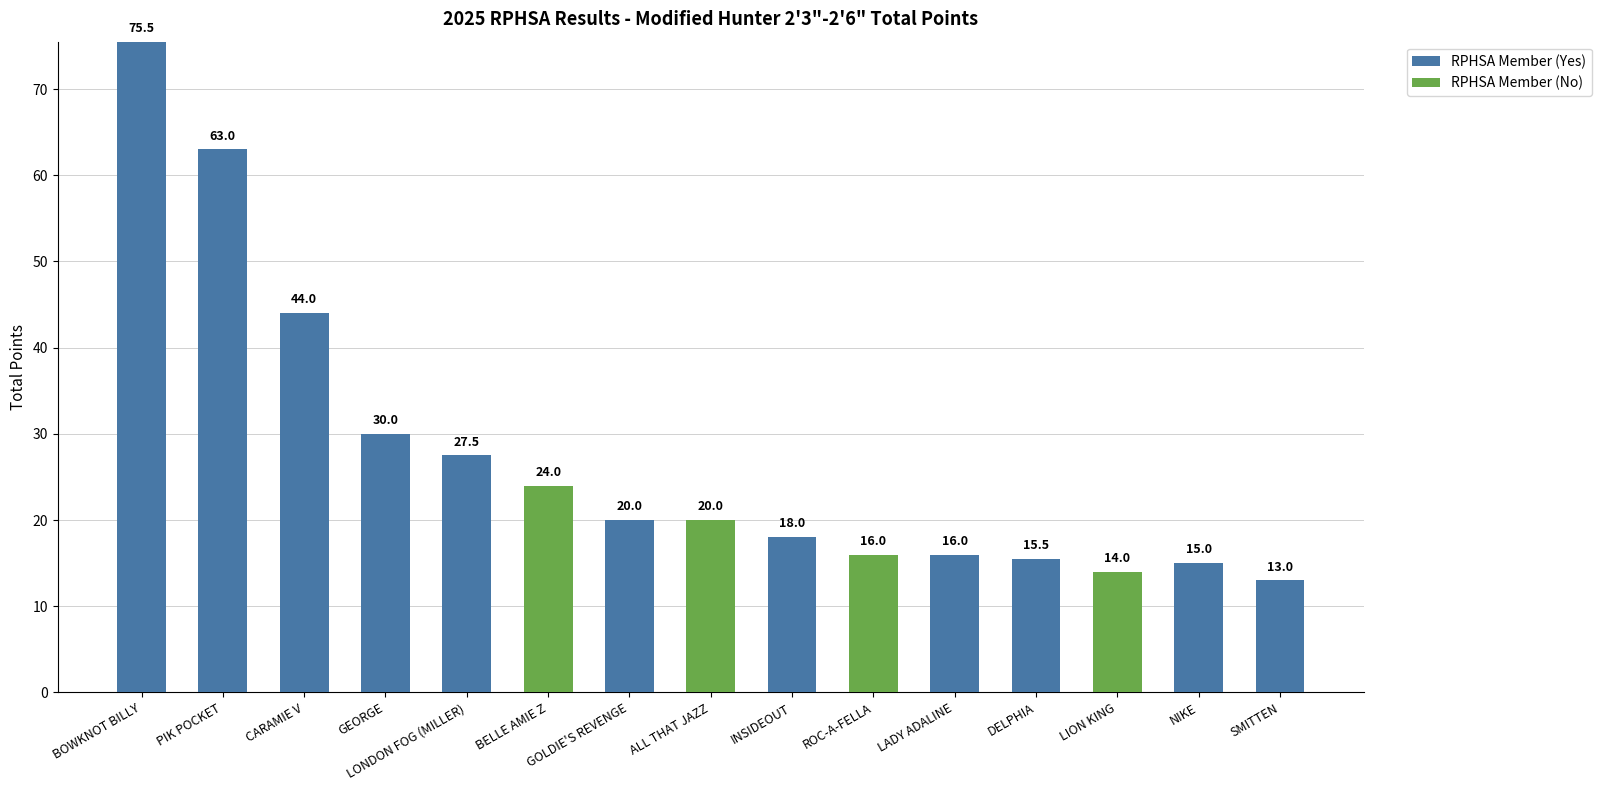

At which category is the sum across all series the highest?

BOWKNOT BILLY